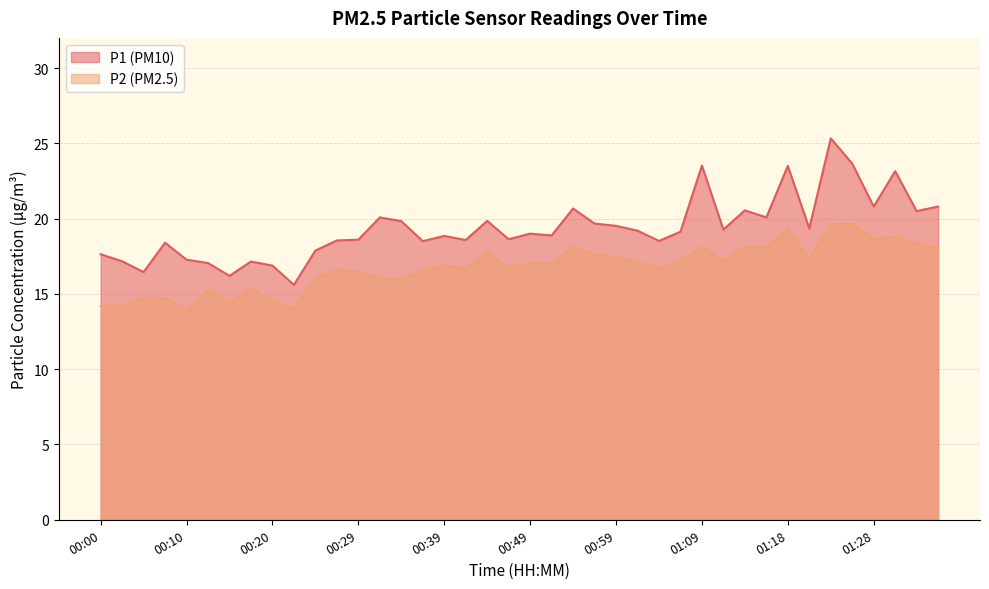

What is the smallest value displayed?

13.9